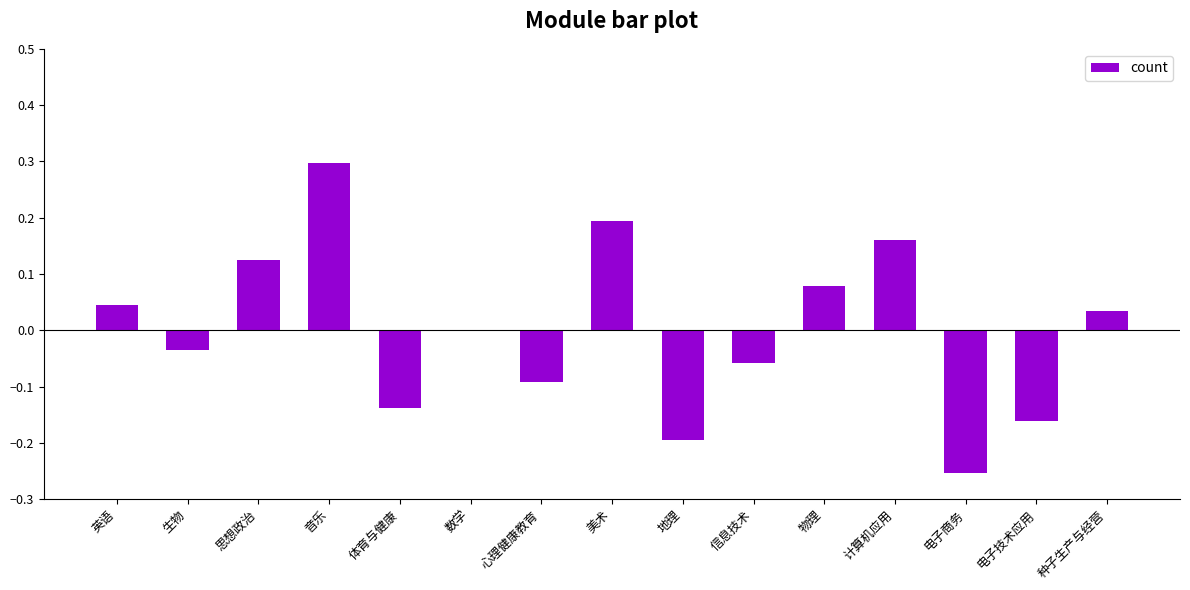

What is the maximum value shown in the chart?

0.3